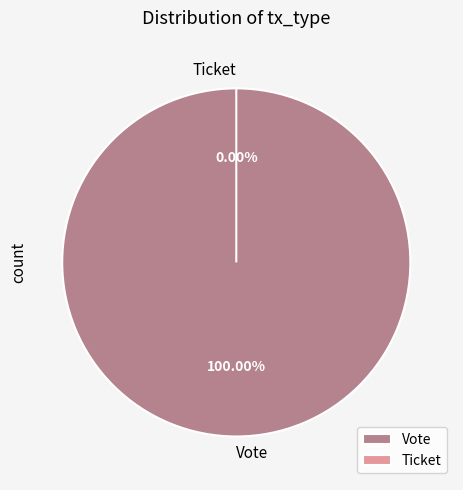

What is the smallest slice in the pie chart?

Ticket